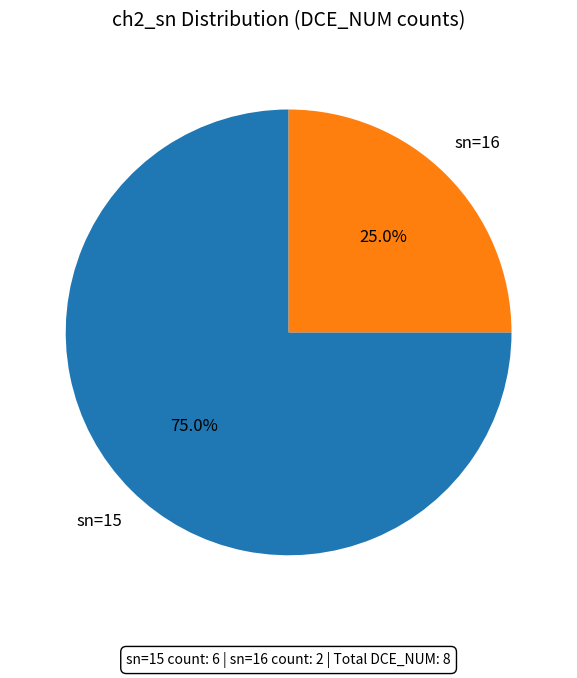

How many slices are in this pie chart?

2